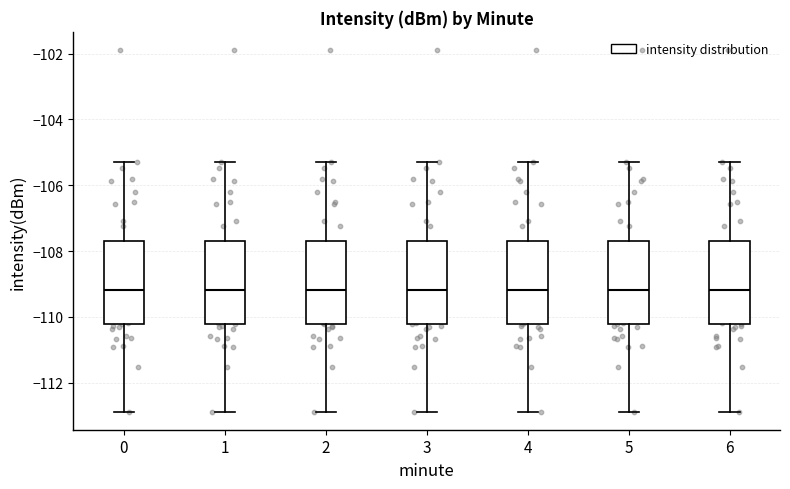

Where is the upper edge of the box at x = 5 on the y-axis? The values are not printed on the chart, so give them approximately, as read against the axis.

-107.6